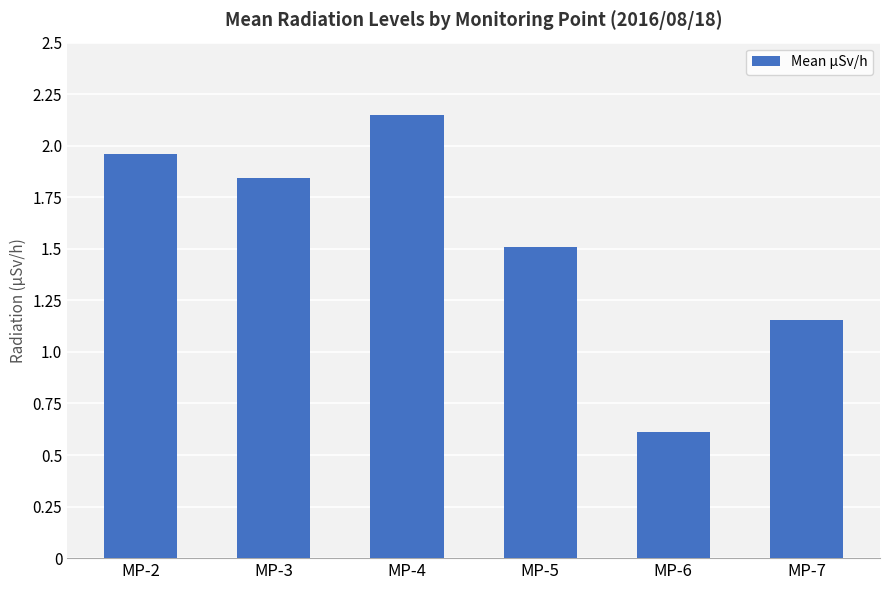

Is it true that the value at MP-5 is 0.4?

False